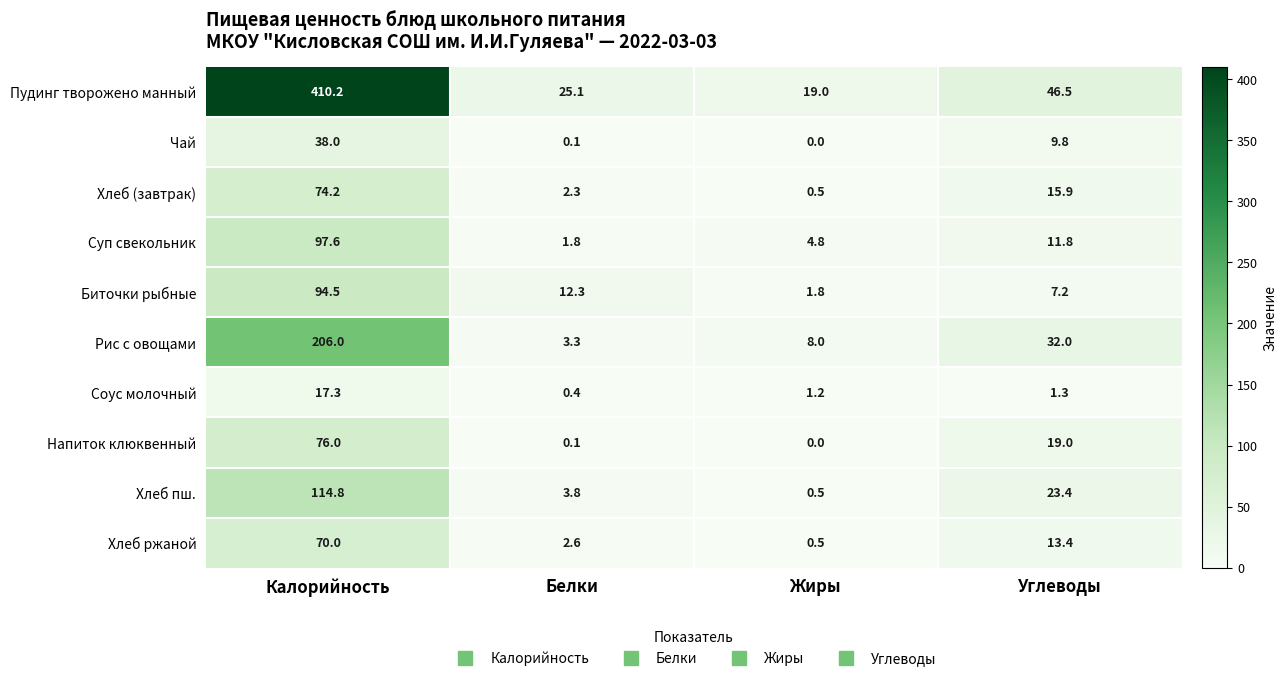

Count the number of data series in this chart.

10